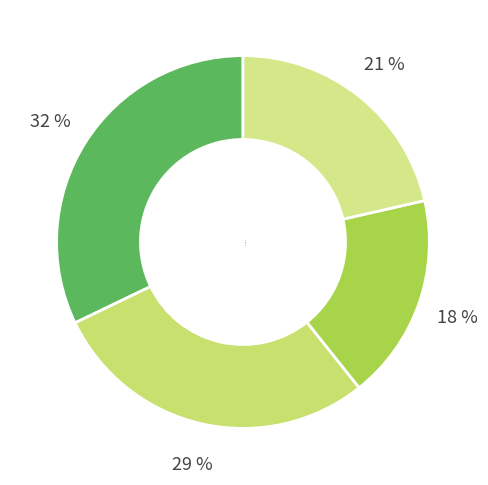

Which category has the biggest portion of the pie?

3